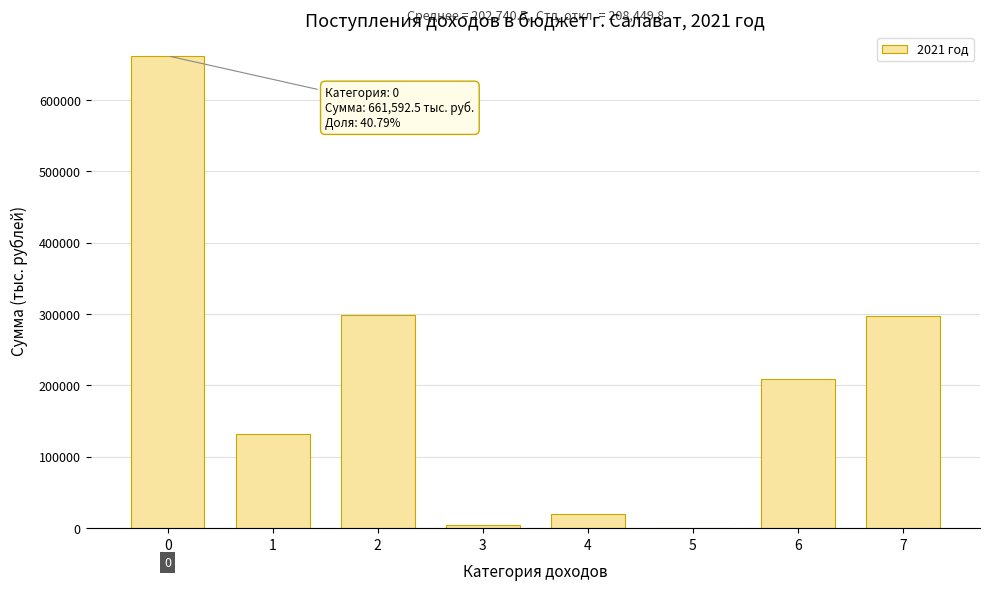

What is the sum of all values?

1621924.1